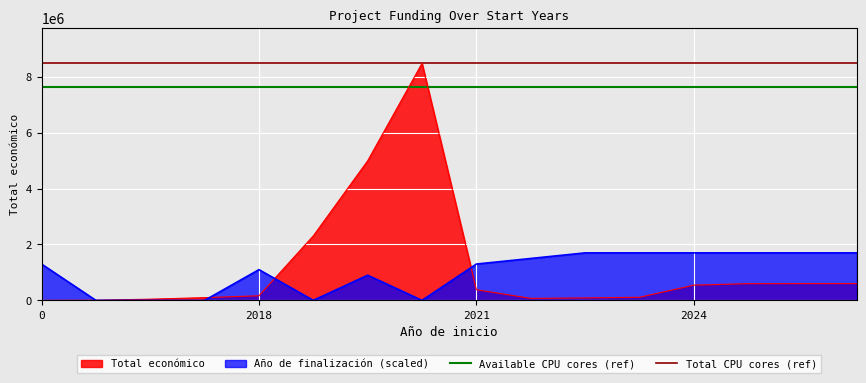

The value of Año de finalización (scaled) at 0 is 1693635. True or false?

False